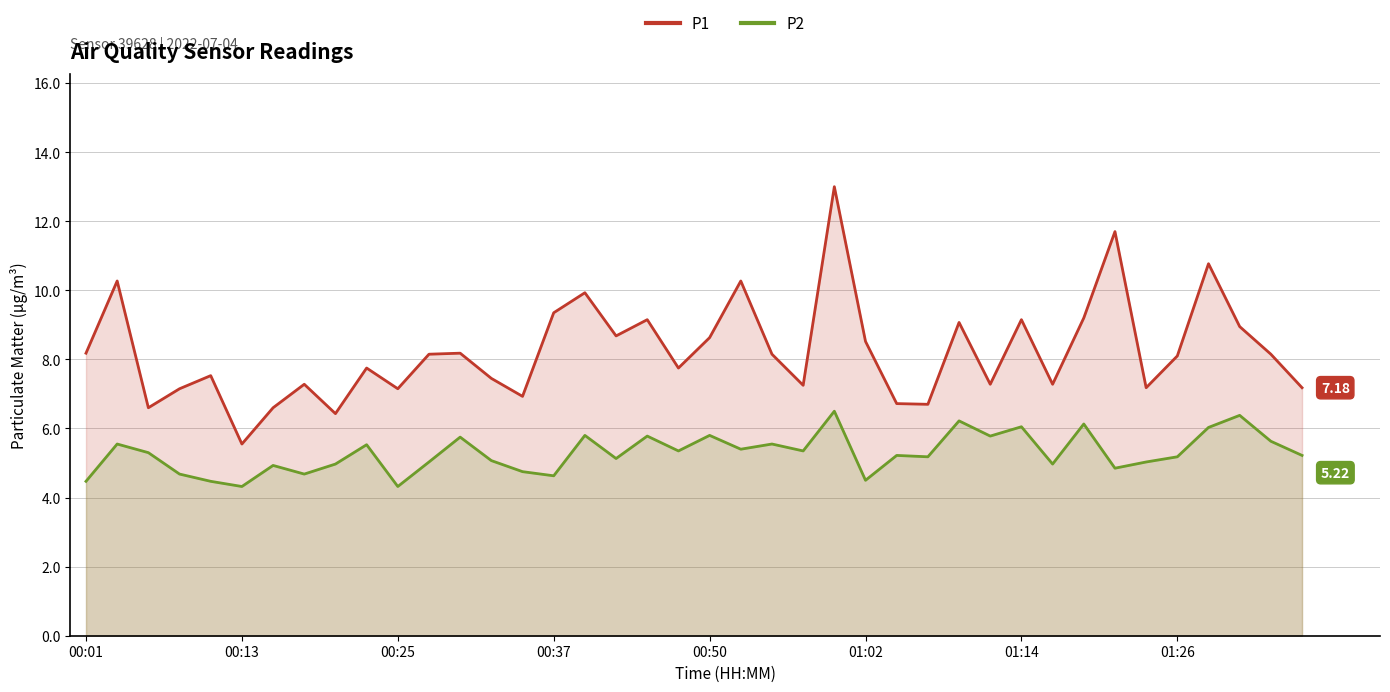

Where does the P1 series first go above 8?

00:01